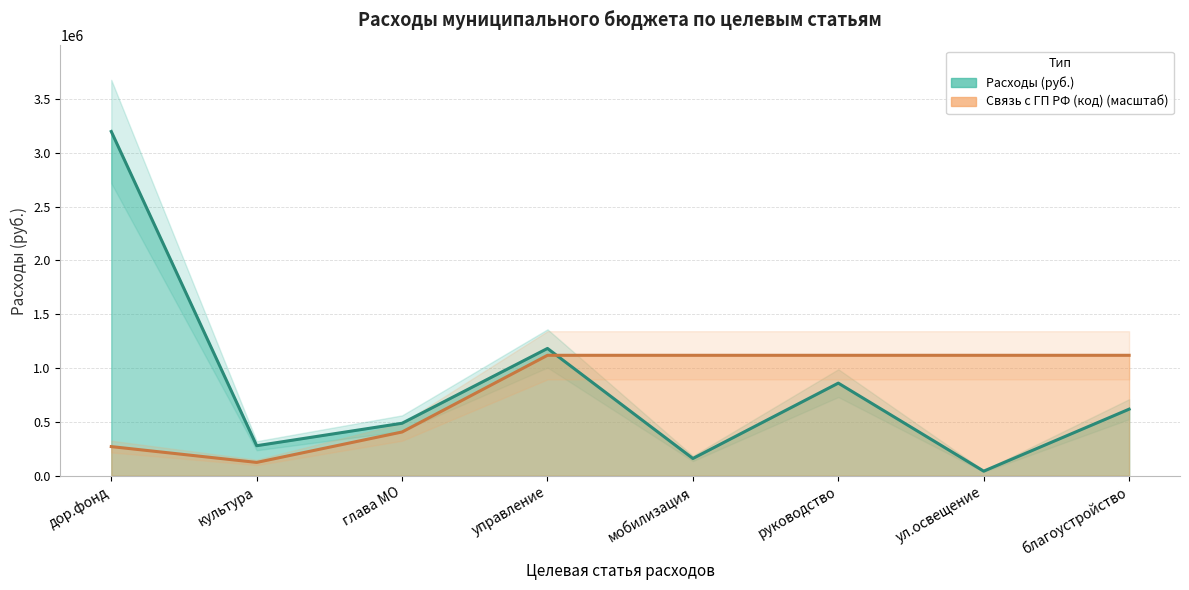

Which category has the highest value in the Расходы (руб.) series?

дор.фонд